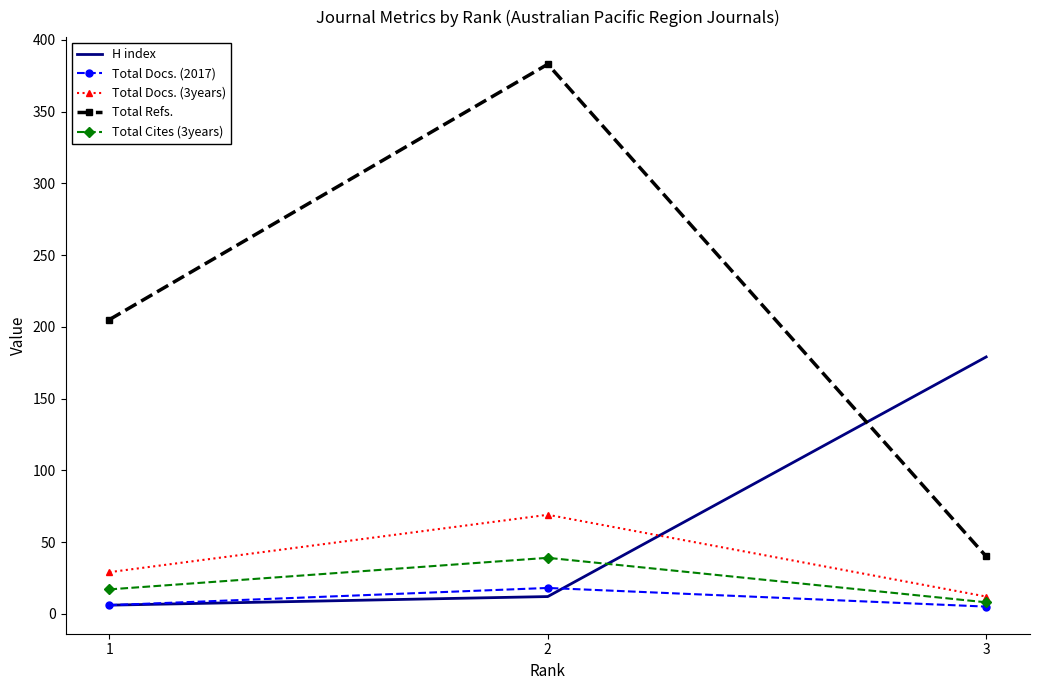

Count the number of data series in this chart.

5